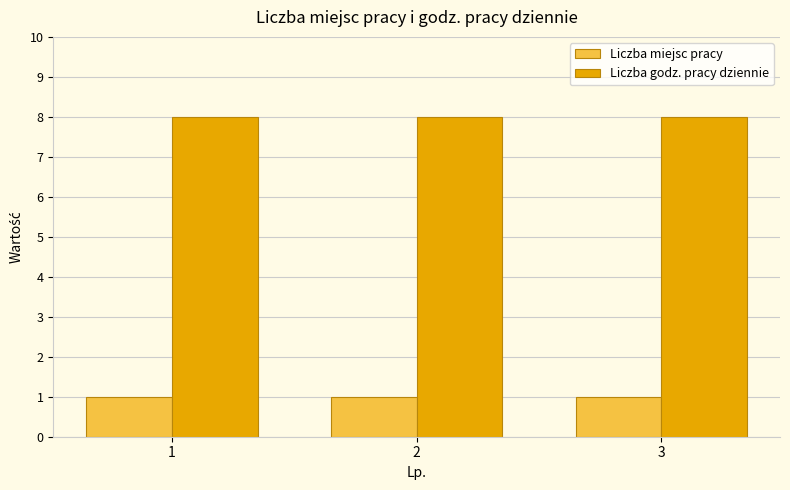

Rank the series at 2 from highest to lowest value.

Liczba godz. pracy dziennie, Liczba miejsc pracy